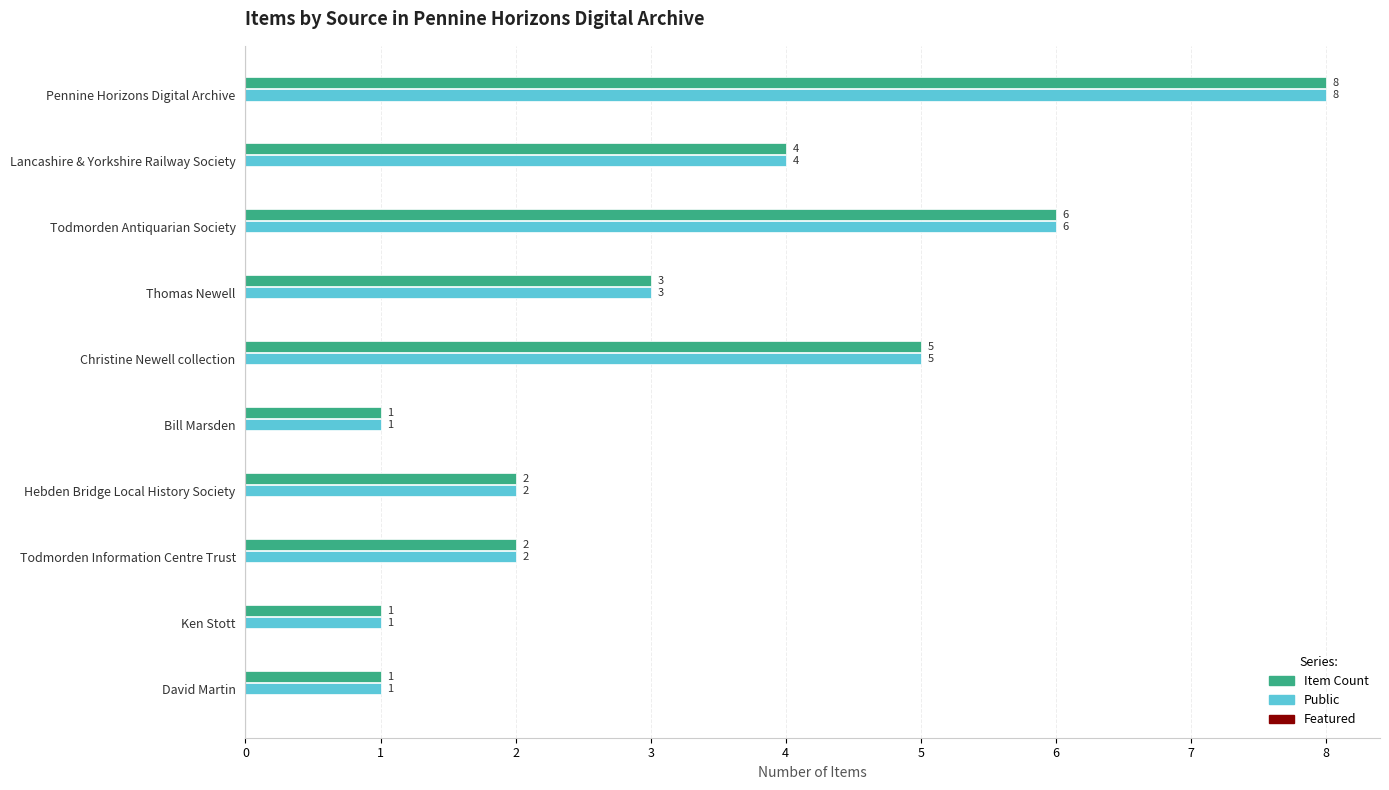

The Public series shows 2 at Todmorden Information Centre Trust. True or false?

True